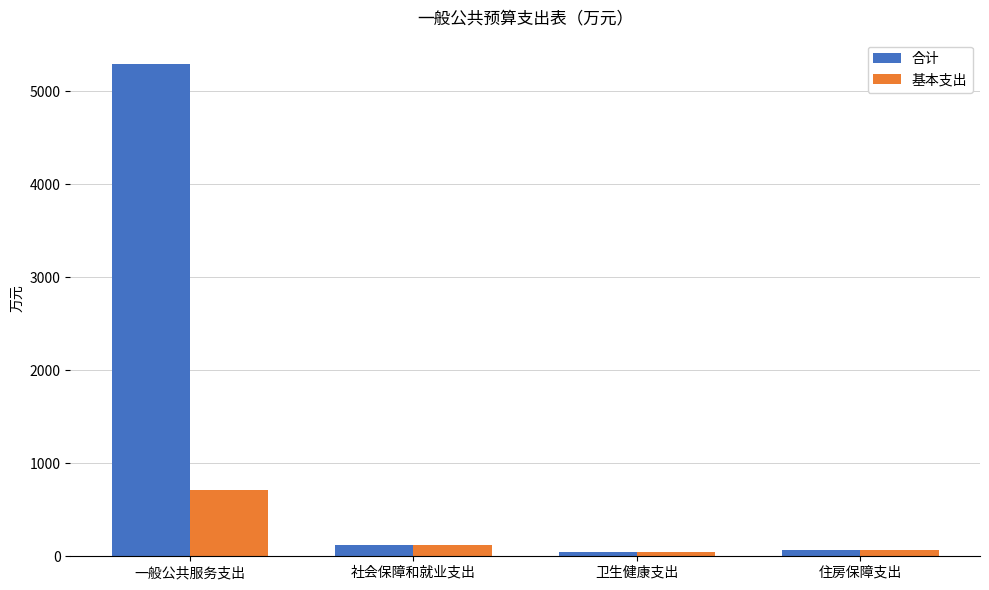

Read the 基本支出 value at 卫生健康支出.

47.7